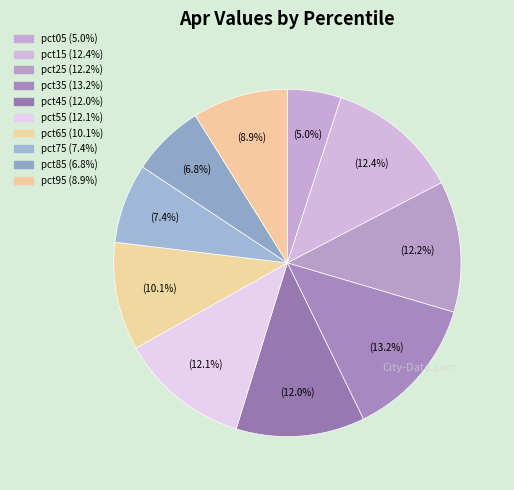

How many slices are in this pie chart?

10